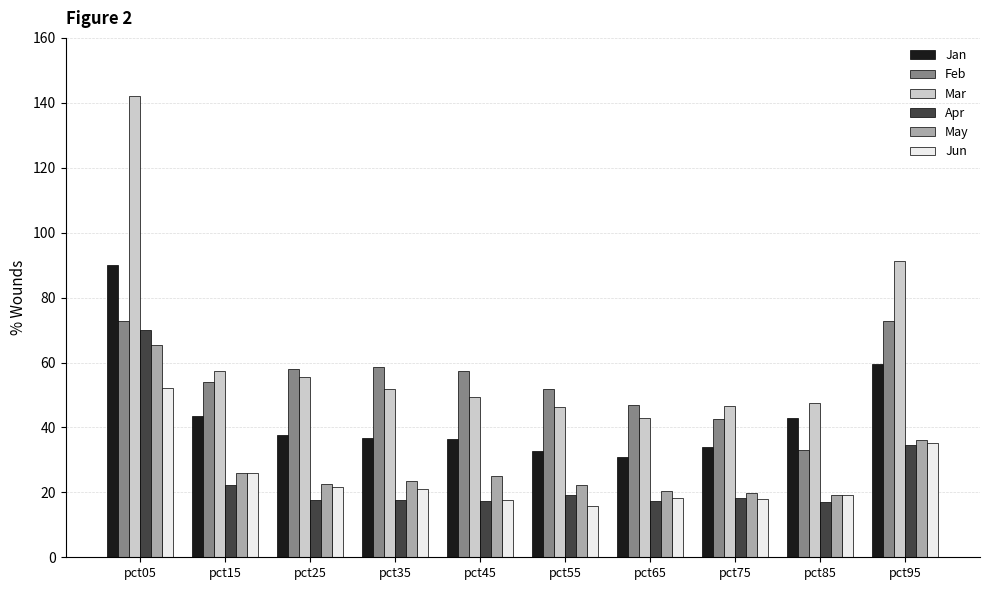

Rank the categories by Mar value from lowest to highest.

pct65, pct55, pct75, pct85, pct45, pct35, pct25, pct15, pct95, pct05